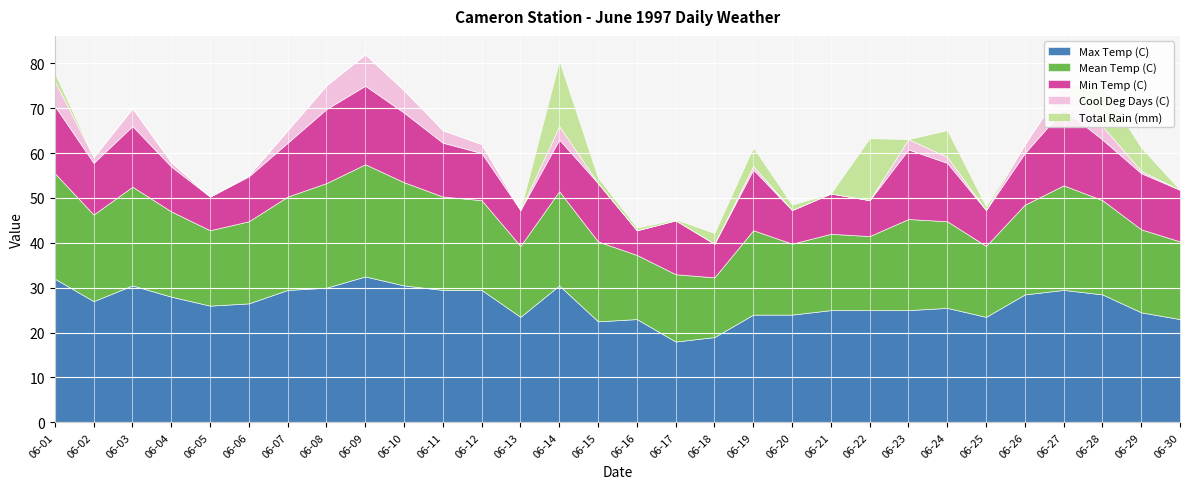

How many data points in Max Temp (C) are above 26?

15